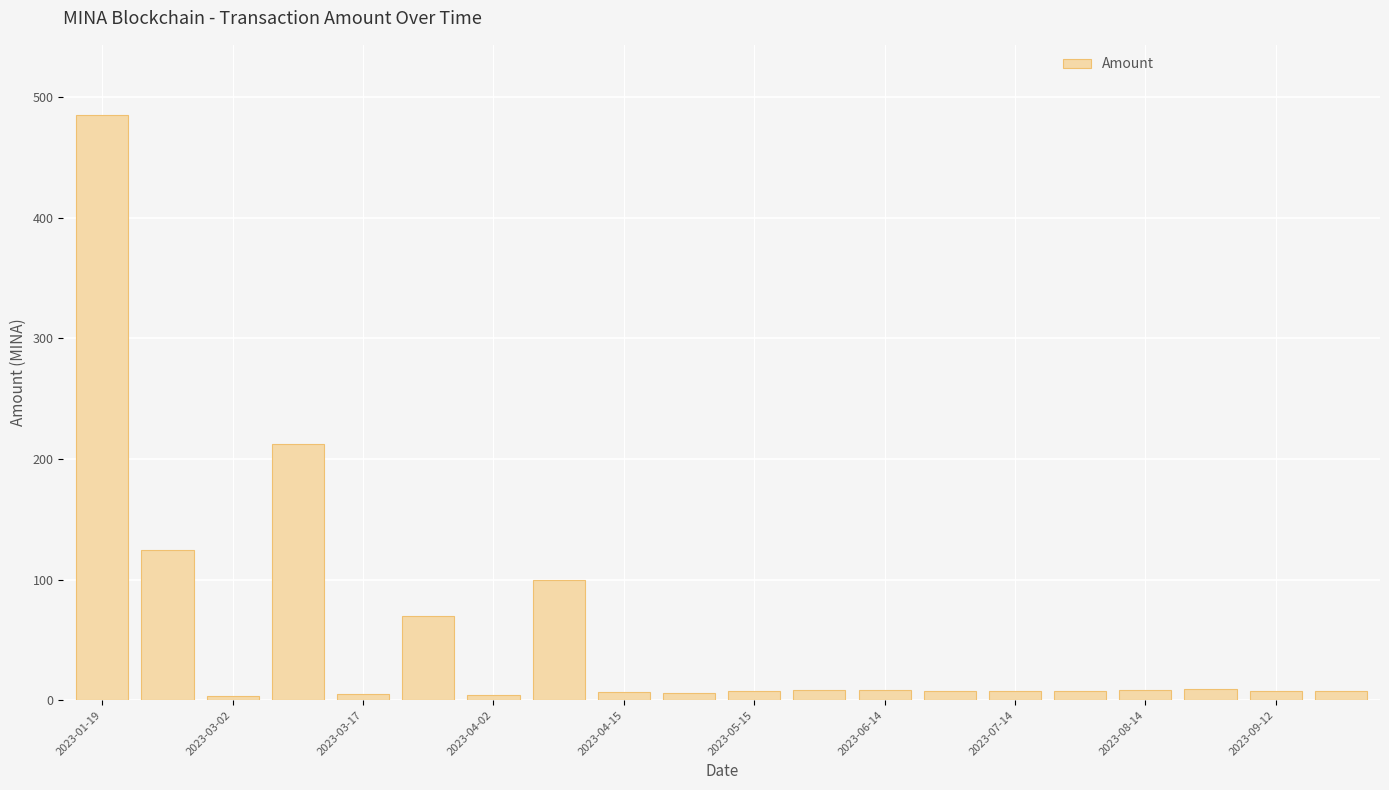

What is the sum of all values?

1099.0